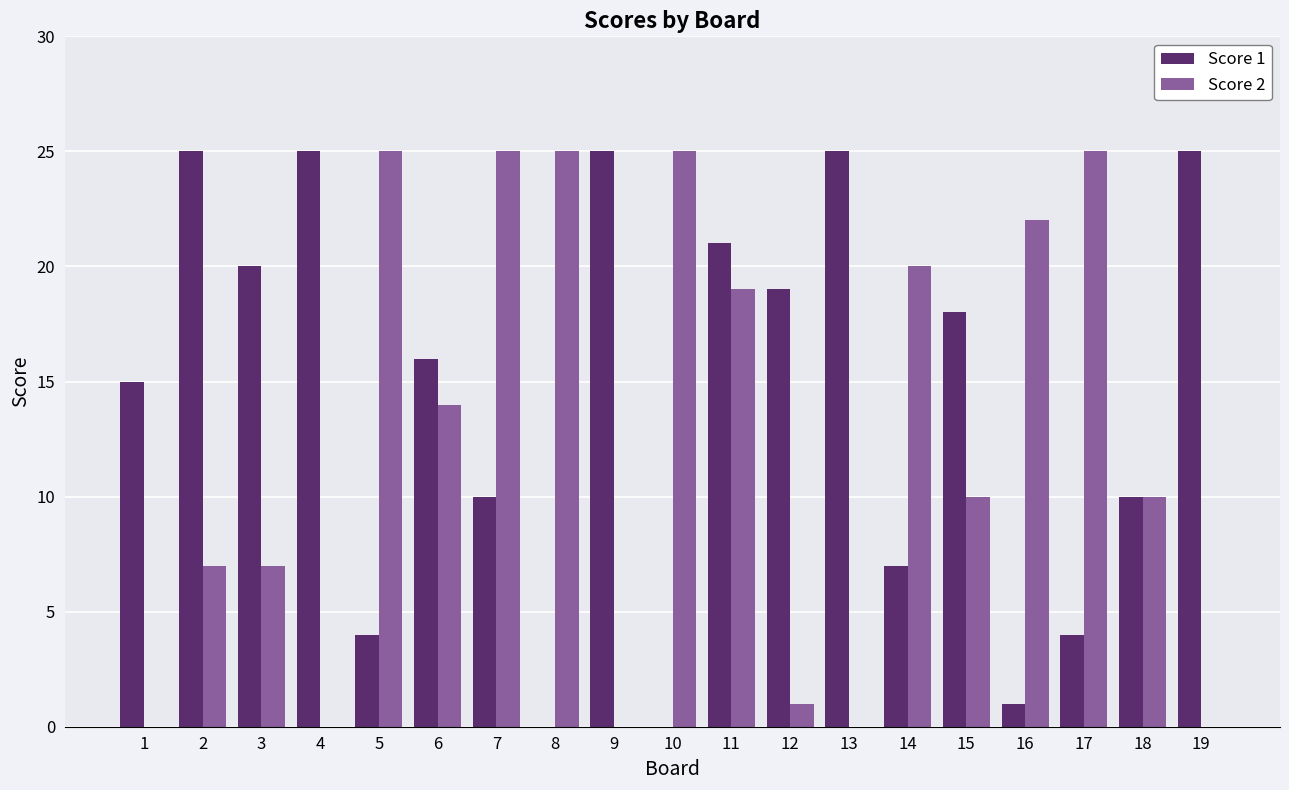

The Score 1 series shows 9 at 9. True or false?

False